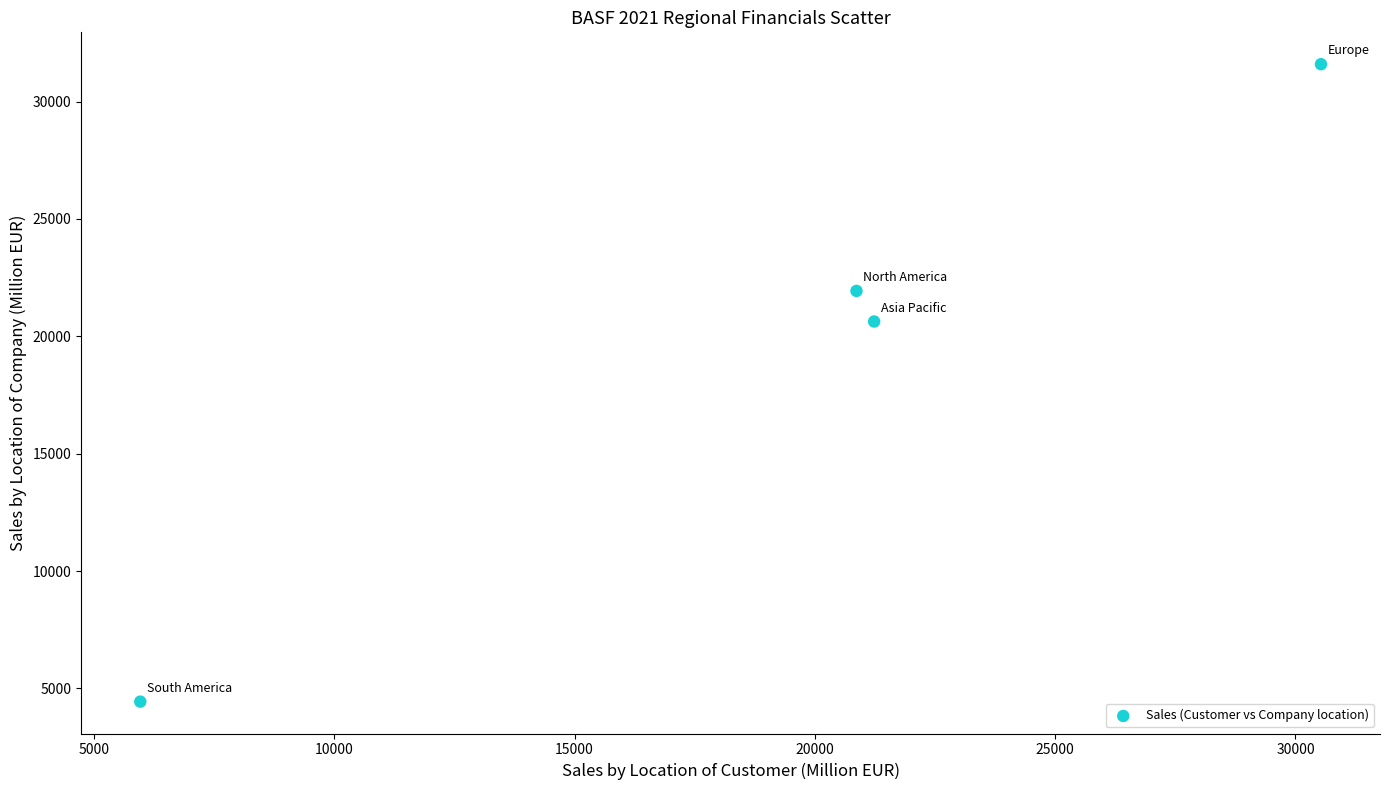

What Y value in the scatter plot is closest to 18015?

20632